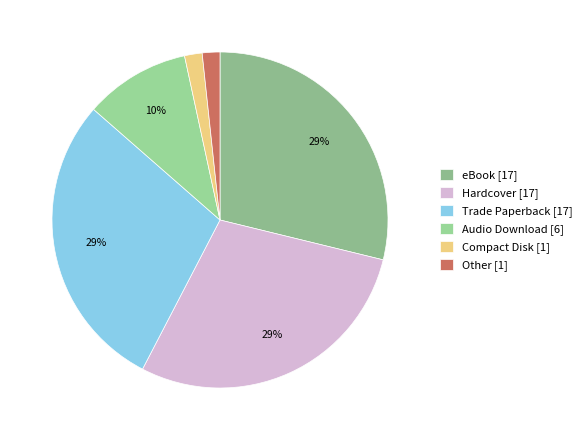

Which has a higher value, Other or Hardcover?

Hardcover